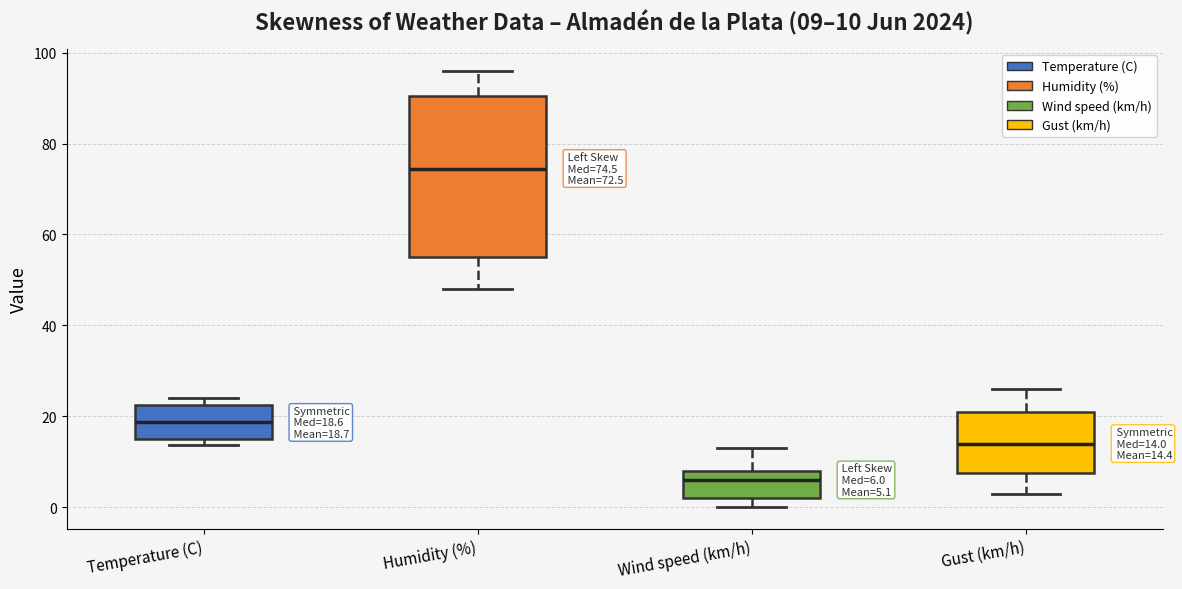

Which box has the lowest median line?

Wind speed (km/h)